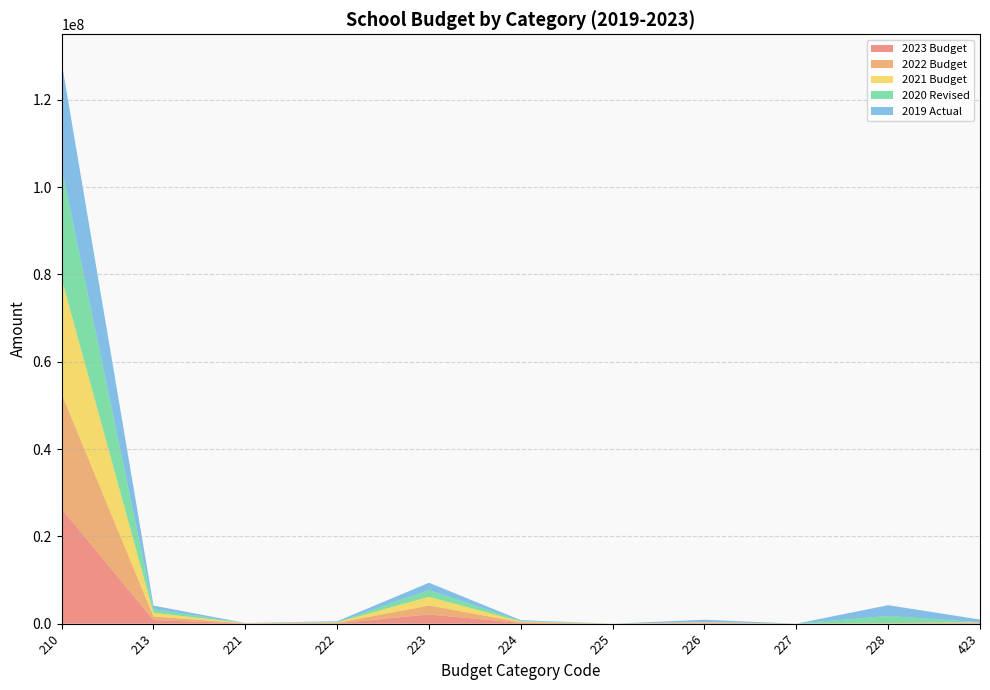

Reading left to right, transcribe all the data shown in this chart.

2023 Budget: 210=26329771	213=825867	221=42436	222=105731	223=2115264	224=169956	225=0	226=131649	227=0	228=41520	423=119186
2022 Budget: 210=26329771	213=825867	221=41200	222=102650	223=2054091	224=165006	225=0	226=119680	227=0	228=41520	423=108350
2021 Budget: 210=26329771	213=838034	221=40000	222=99660	223=1994700	224=160200	225=0	226=108800	227=0	228=41520	423=98500
2020 Revised: 210=25288709	213=833716	221=376	222=69657	223=1518656	224=152698	225=0	226=26066	227=0	228=1645578	423=10775
2019 Actual: 210=24315014	213=816847	221=38419	222=178660	223=1692305	224=154500	225=0	226=516500	227=0	228=2468907	423=600431